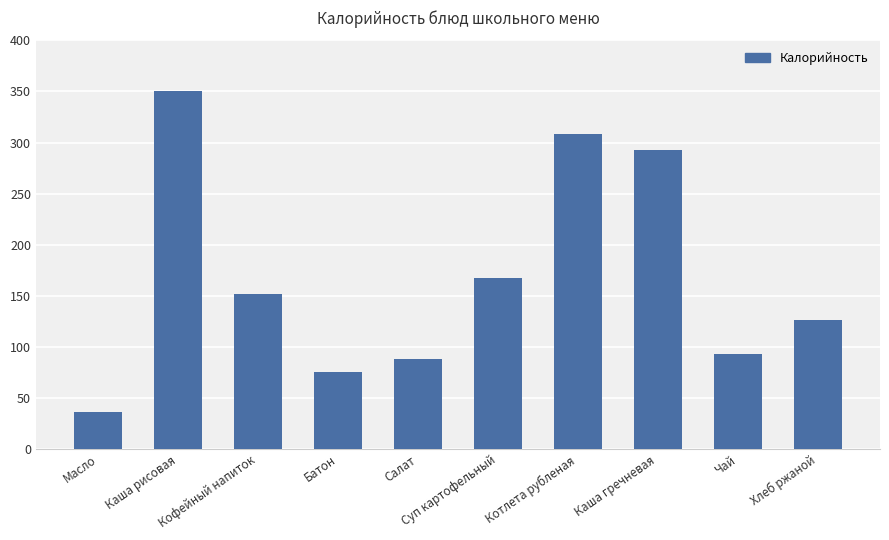

What is the value of the 9th bar from the left?

93